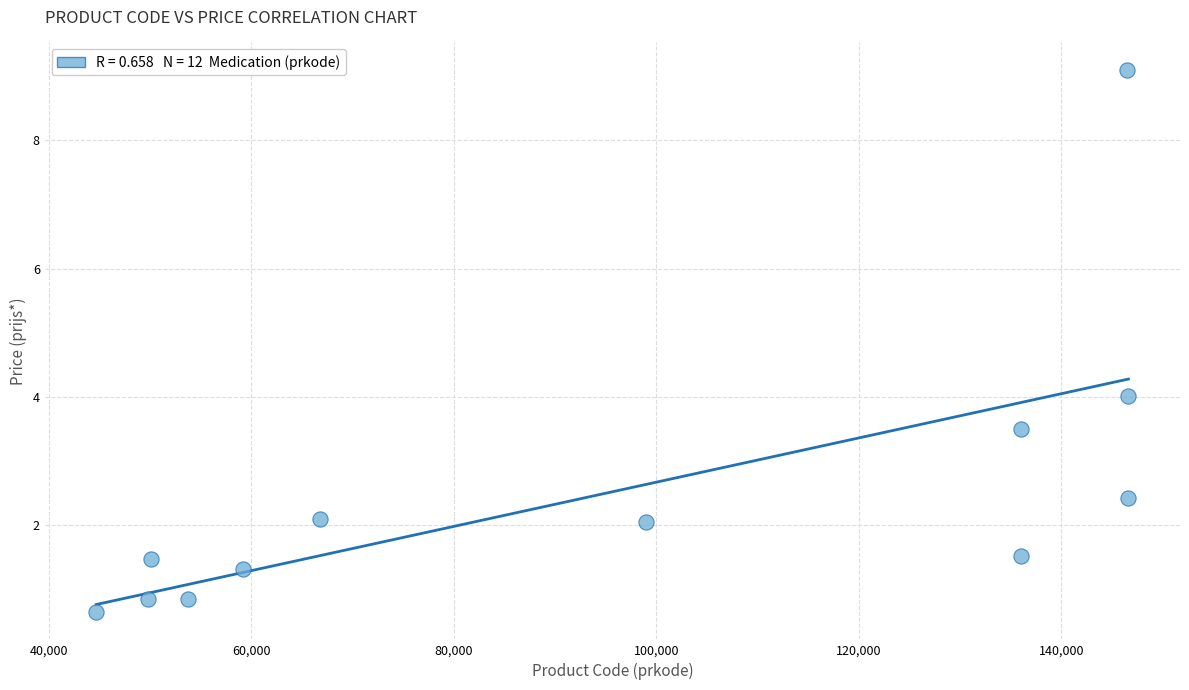

What is the range of Y values (max minus min)?

8.5